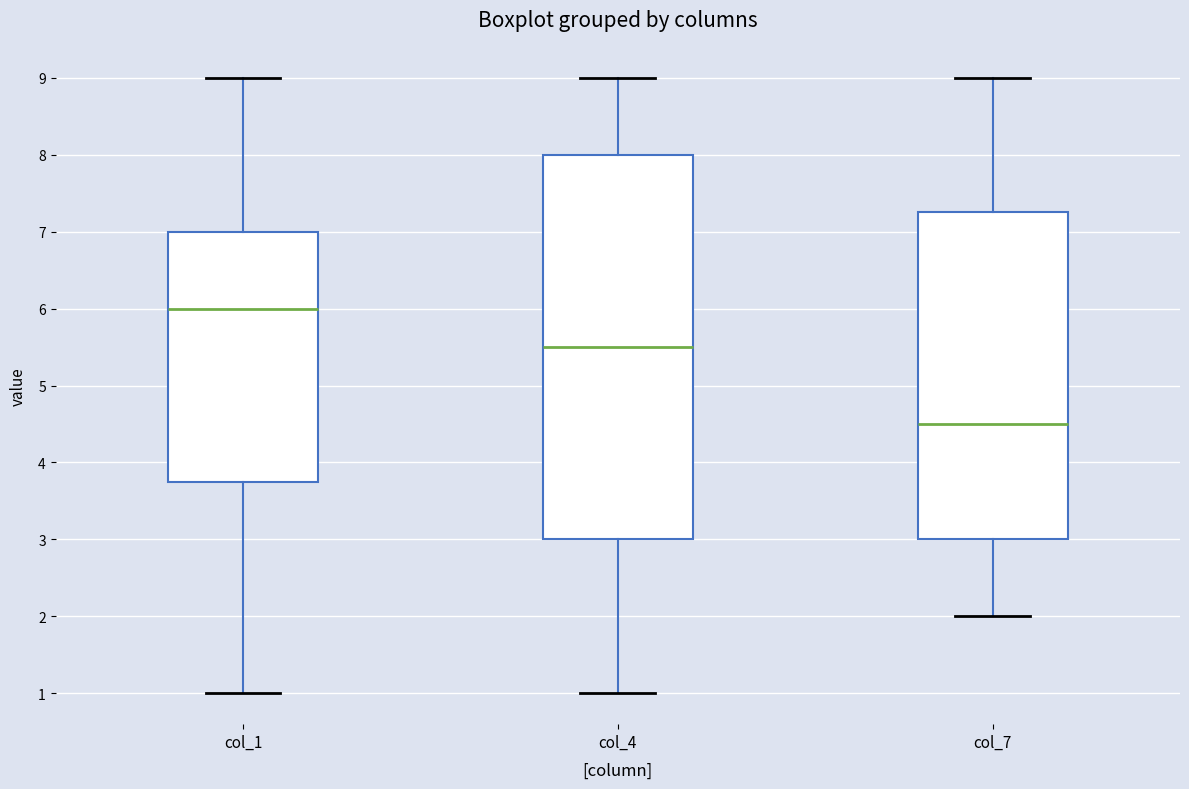

Where is the upper edge of the box for col_4 on the y-axis? The values are not printed on the chart, so give them approximately, as read against the axis.

8.0